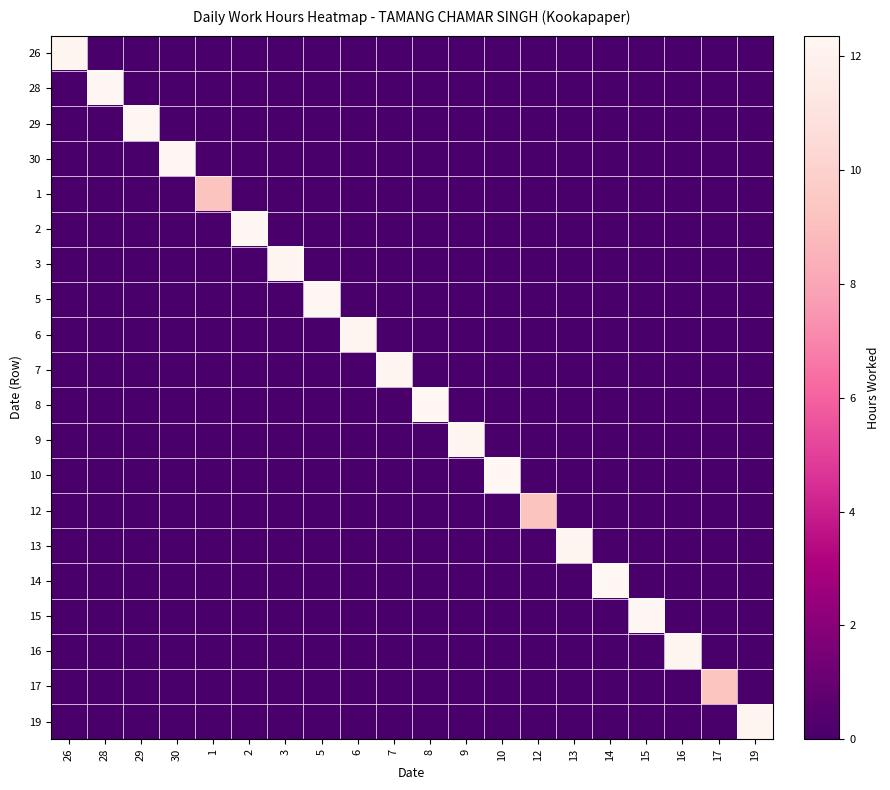

Rank the series by their maximum value, from lowest to highest.

12, 1, 17, 19, 3, 6, 13, 9, 16, 26, 7, 29, 30, 5, 28, 15, 2, 14, 10, 8